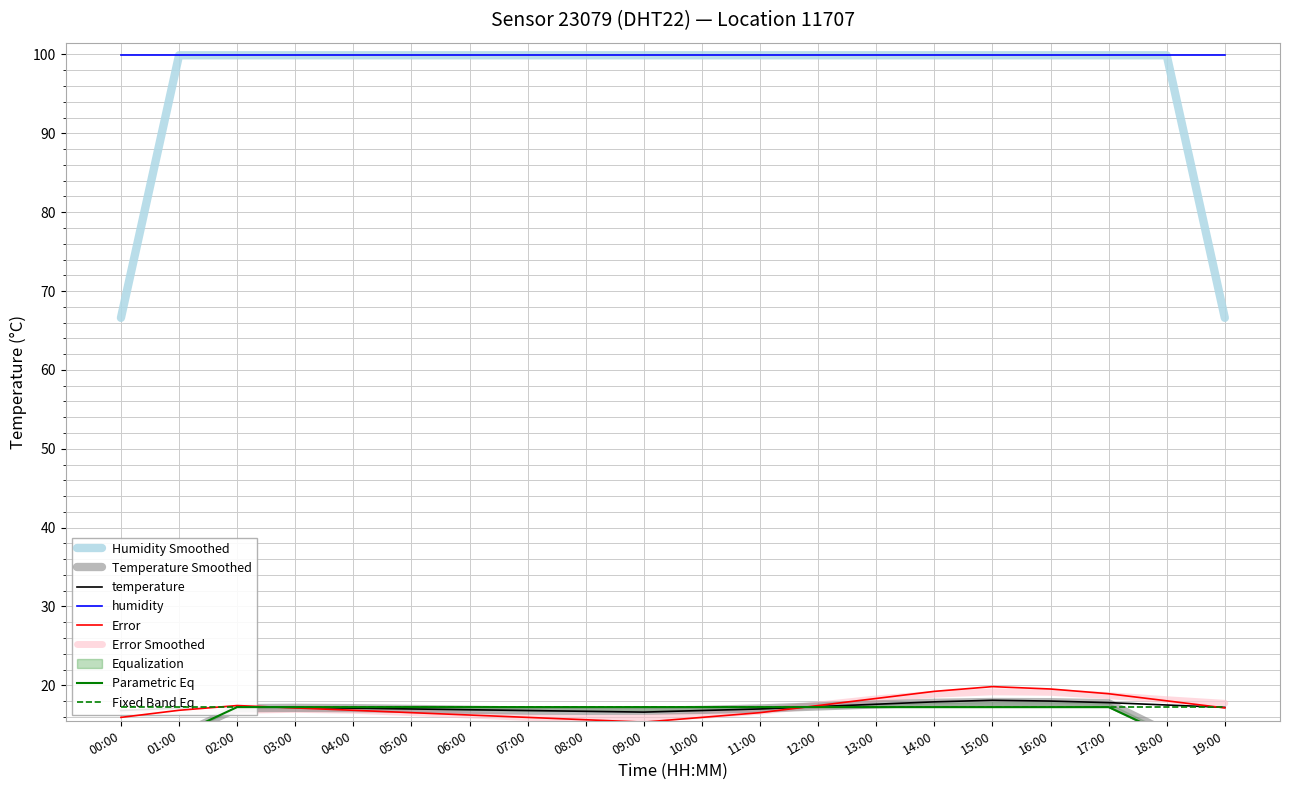

What is the minimum value for Error?

15.3